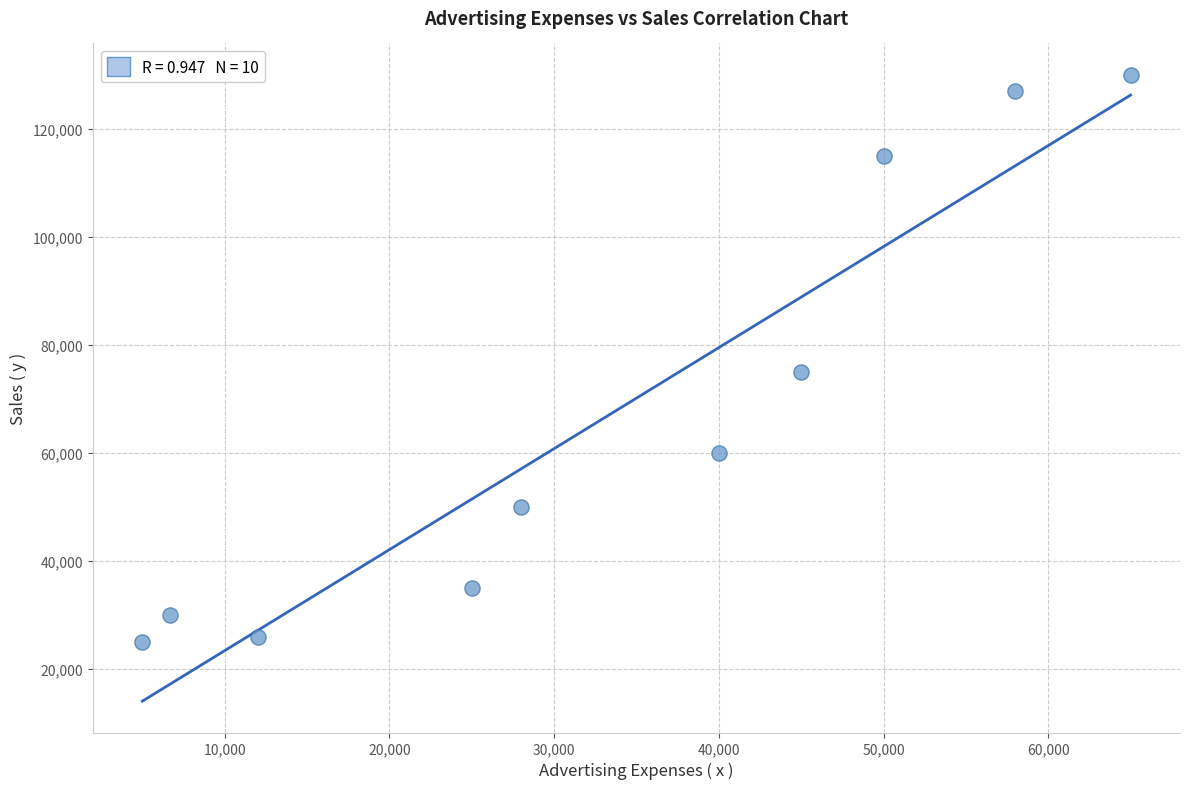

What Y value in the scatter plot is closest to 77500?

75000